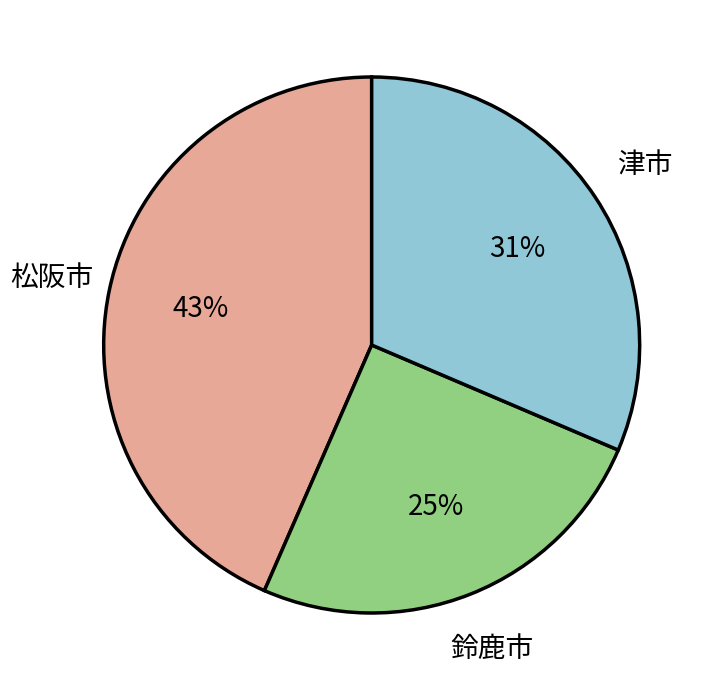

To the nearest percent, what is the average slice percentage?

33%